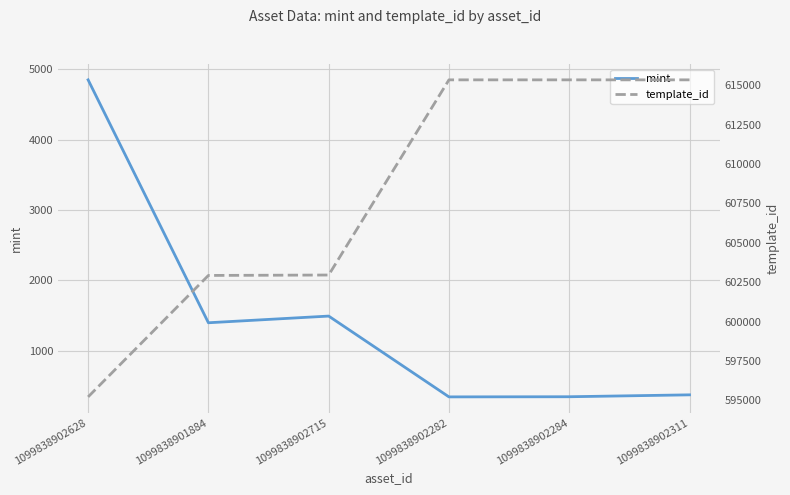

Which series has the largest total across all categories?

template_id